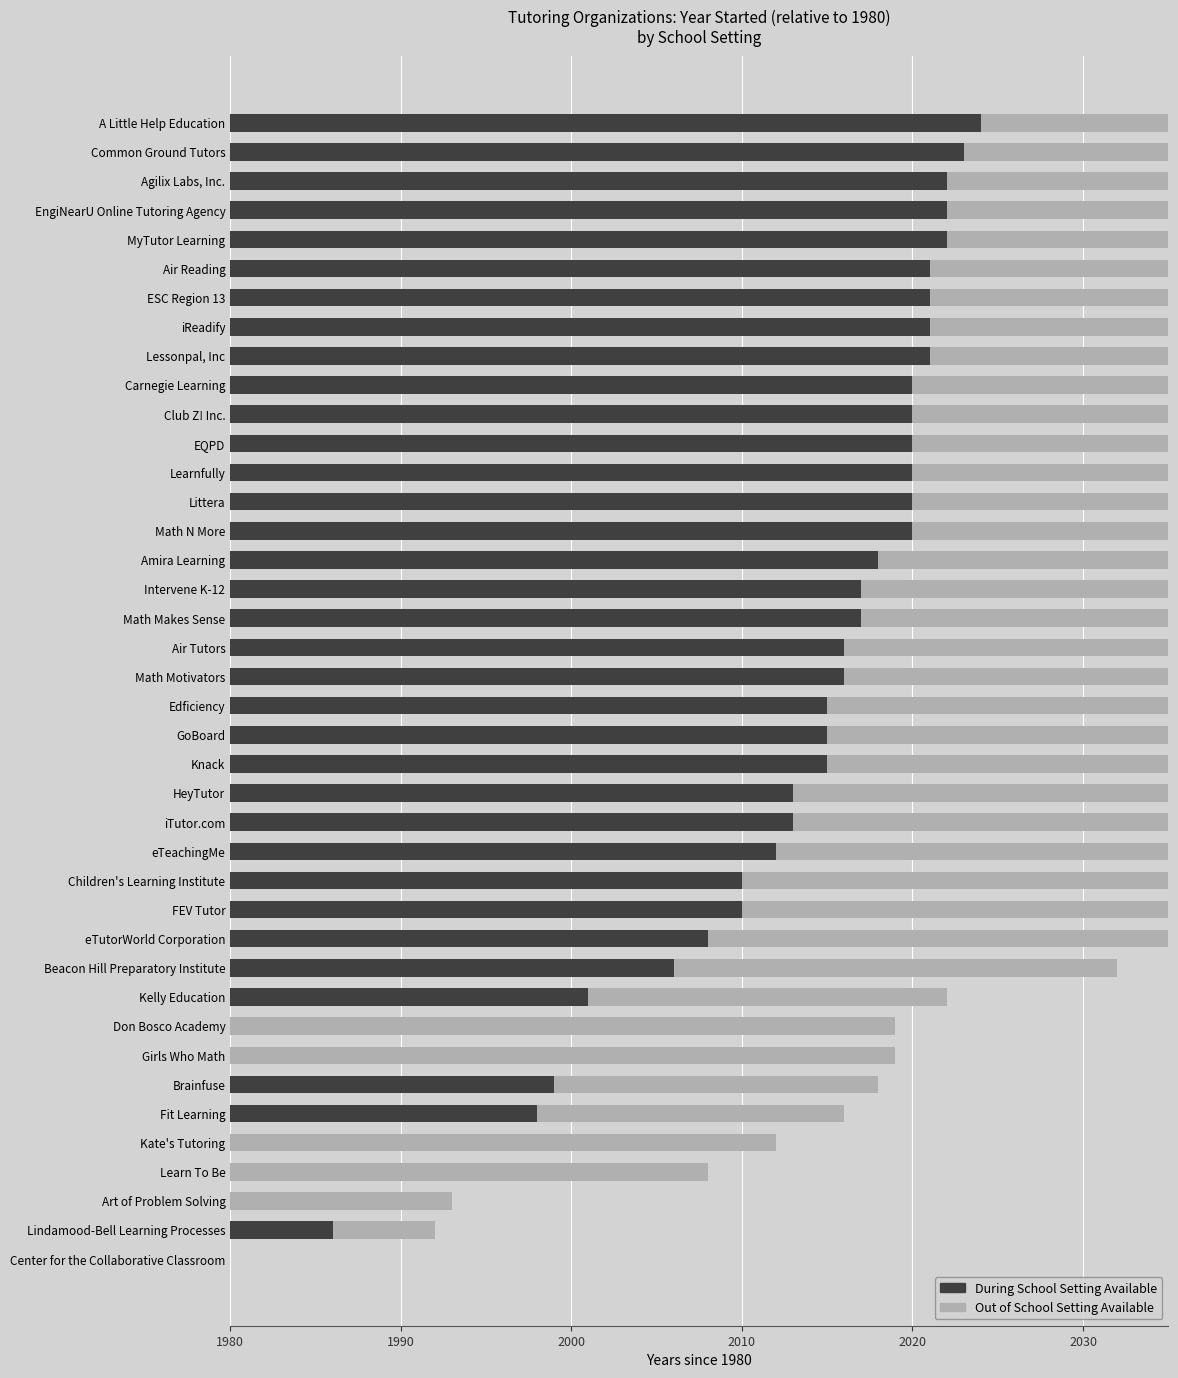

What is the sum of all Out of School (Years since 1980) values?

1333